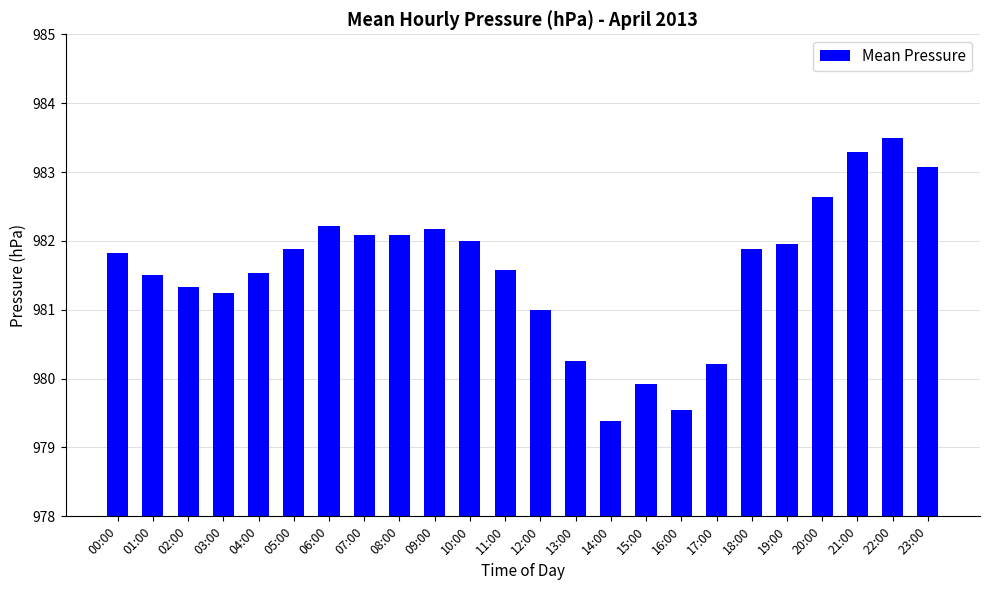

What is the difference between the maximum and minimum values?

4.1